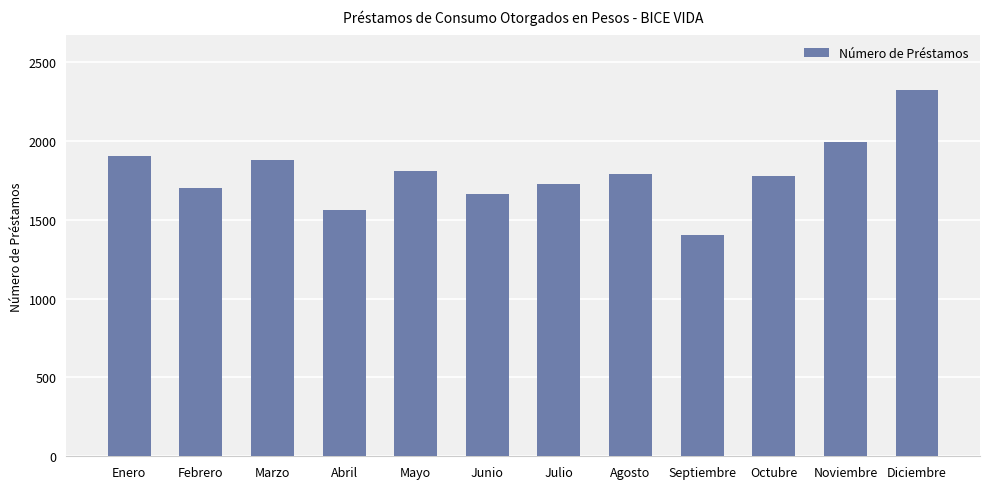

What is the ratio of the value at Noviembre to the value at Octubre?

1.1